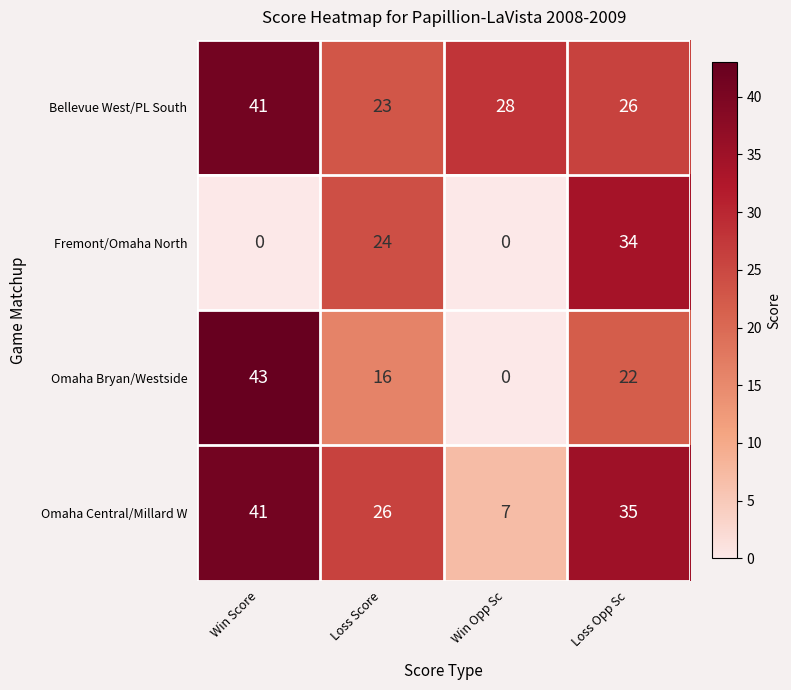

The Bellevue West/PL South series shows 12 at Loss Score. True or false?

False